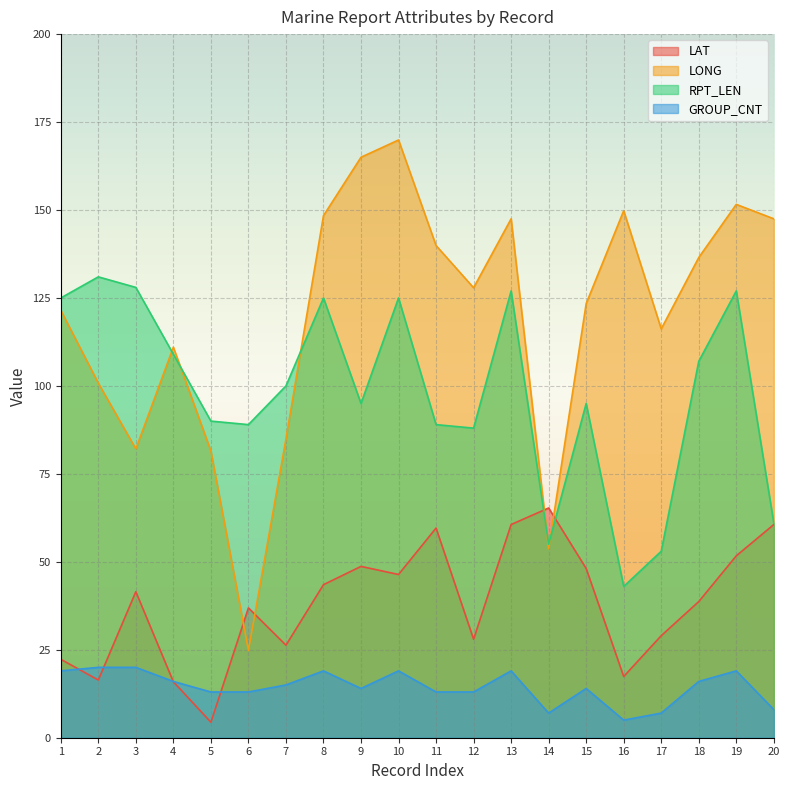

Count the number of data series in this chart.

4